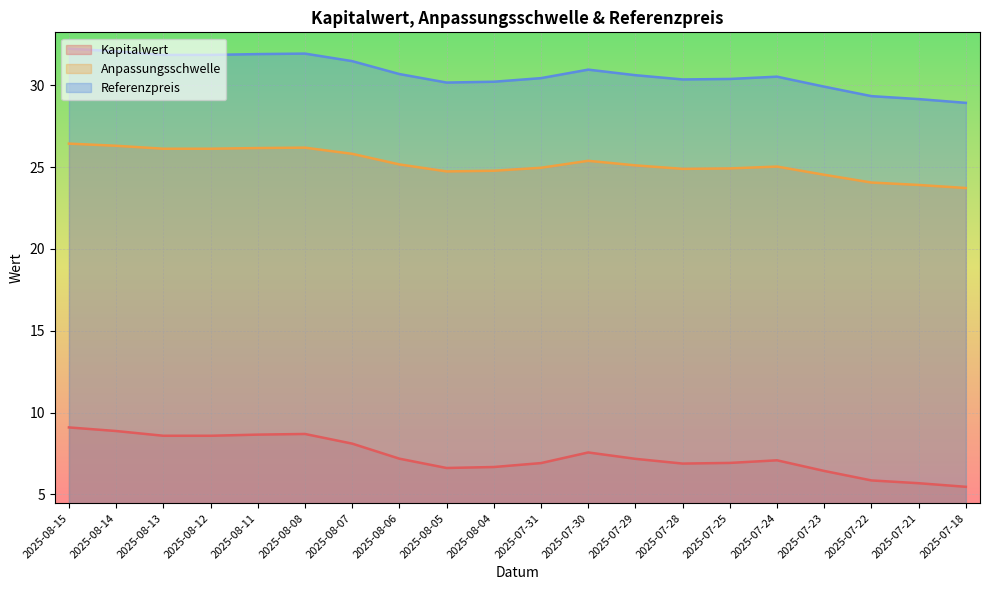

What is the difference between the Anpassungsschwelle values at 2025-07-31 and 2025-08-11?

1.2